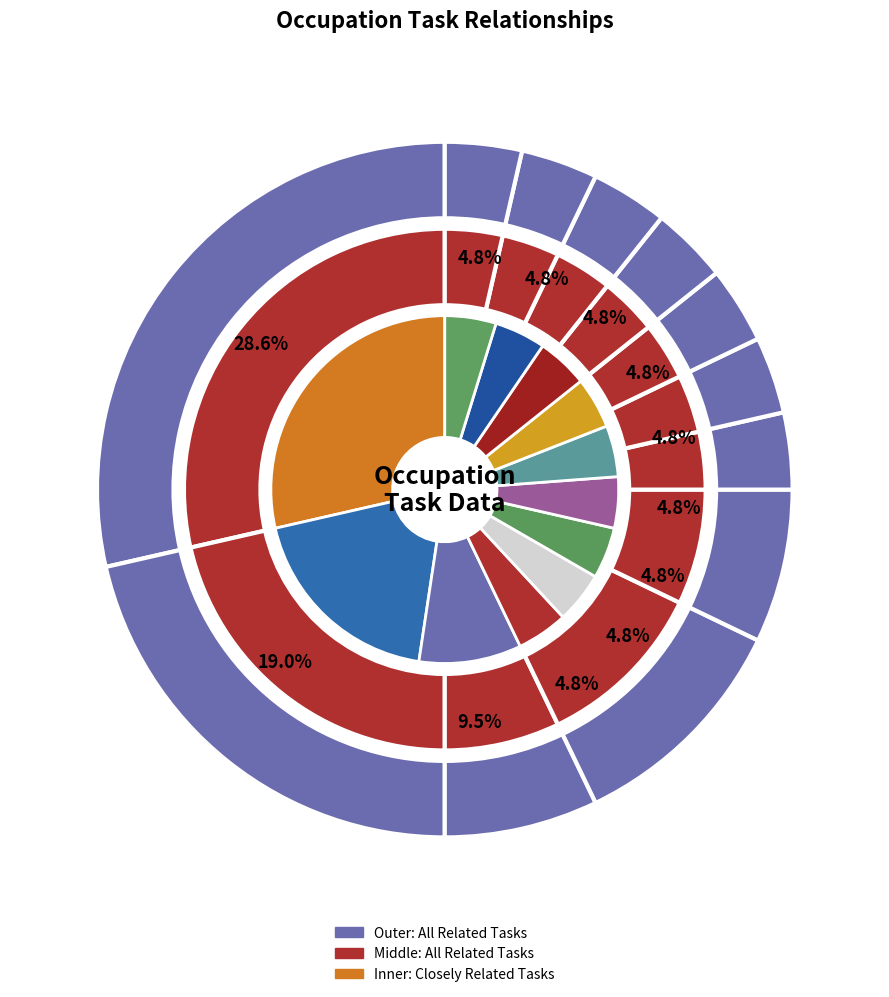

The Motorcycle Mechanics slice represents 1% of the pie. True or false?

False